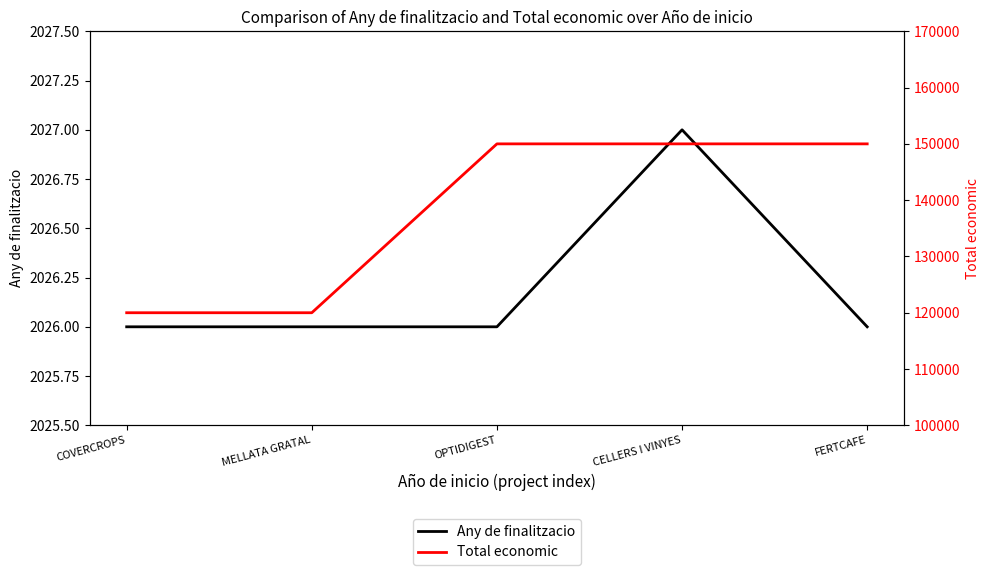

Rank the series by their maximum value, from lowest to highest.

Any de finalitzacio, Total economic